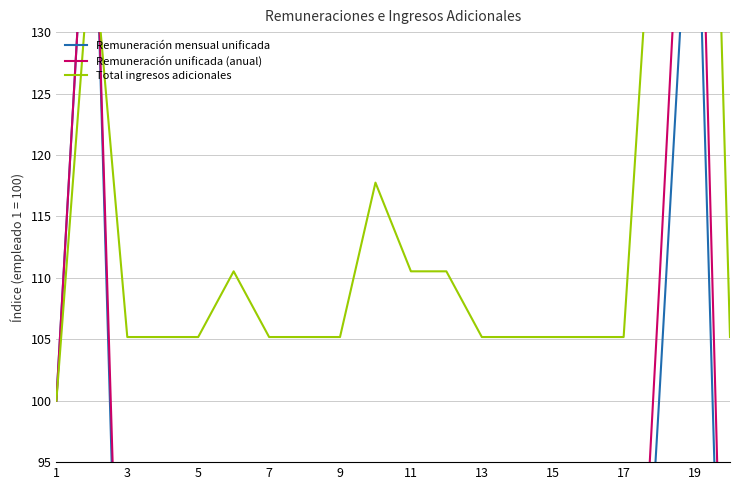

Reading left to right, list all the values displayed in this chart.

Remuneración mensual unificada: 100.0	150.8	51.0	51.0	51.0	55.0	51.0	51.0	51.0	71.4	55.0	55.0	51.0	51.0	51.0	51.0	51.0	100.0	150.8	51.0
Remuneración unificada (anual): 100.0	150.8	55.6	55.6	55.6	60.0	55.6	55.6	55.6	77.9	60.0	60.0	55.6	55.6	55.6	55.6	55.6	109.1	164.5	55.6
Total ingresos adicionales: 100.0	138.2	105.2	105.2	105.2	110.5	105.2	105.2	105.2	117.7	110.5	110.5	105.2	105.2	105.2	105.2	105.2	150.0	207.3	105.2